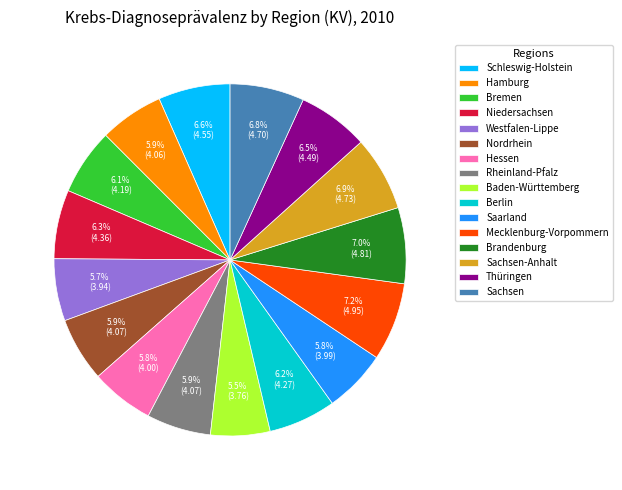

Approximately how many times larger is the value at Schleswig-Holstein compared to Nordrhein?

1.1